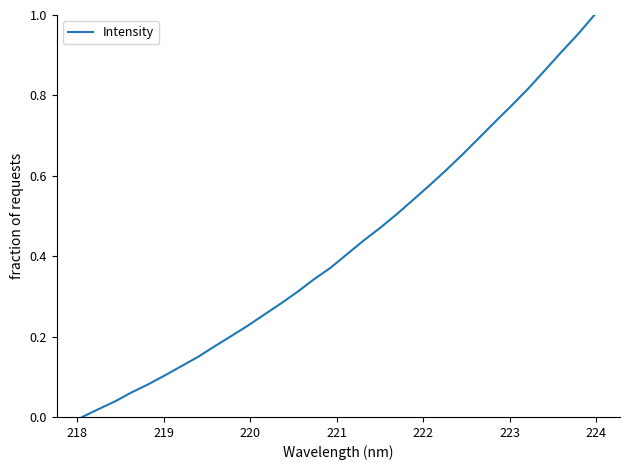

What is the difference between the maximum and minimum values?

1.0